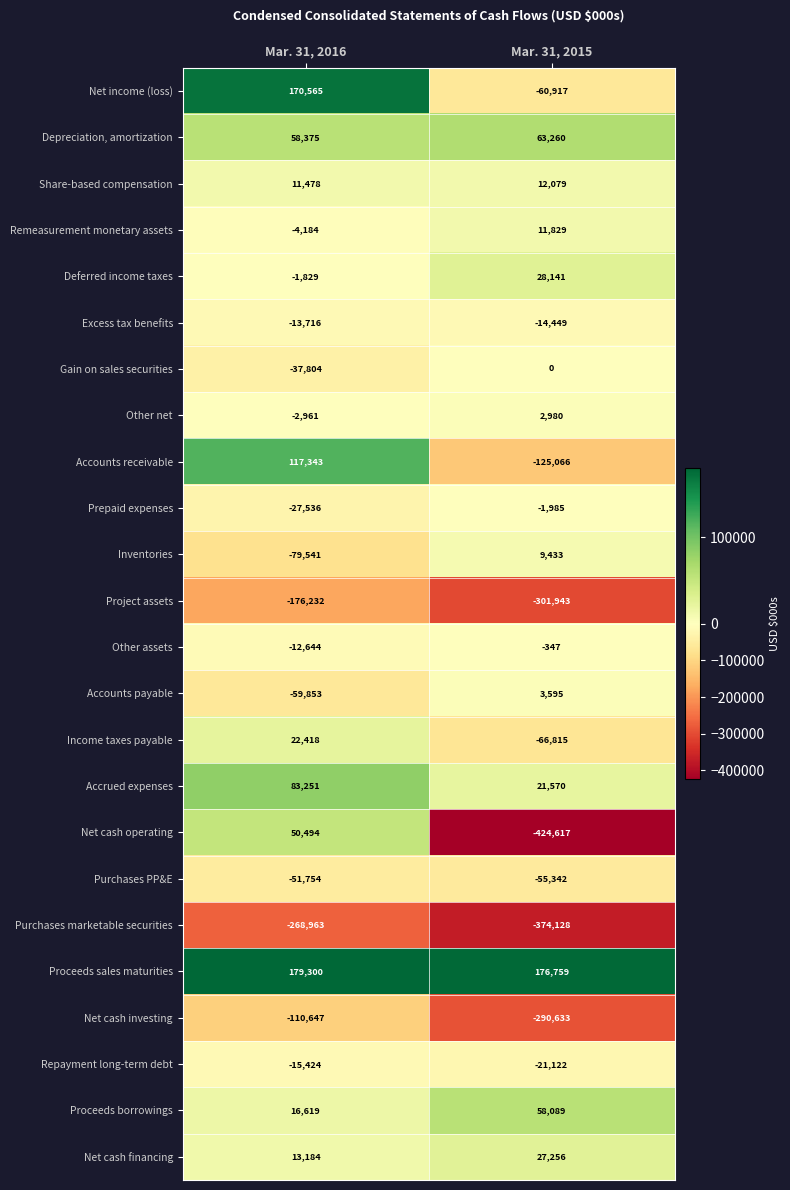

Rank the series by their maximum value, from lowest to highest.

Purchases marketable securities, Project assets, Net cash investing, Purchases PP&E, Repayment long-term debt, Excess tax benefits, Prepaid expenses, Other assets, Gain on sales securities, Other net, Accounts payable, Inventories, Remeasurement monetary assets, Share-based compensation, Income taxes payable, Net cash financing, Deferred income taxes, Net cash operating, Proceeds borrowings, Depreciation, amortization, Accrued expenses, Accounts receivable, Net income (loss), Proceeds sales maturities